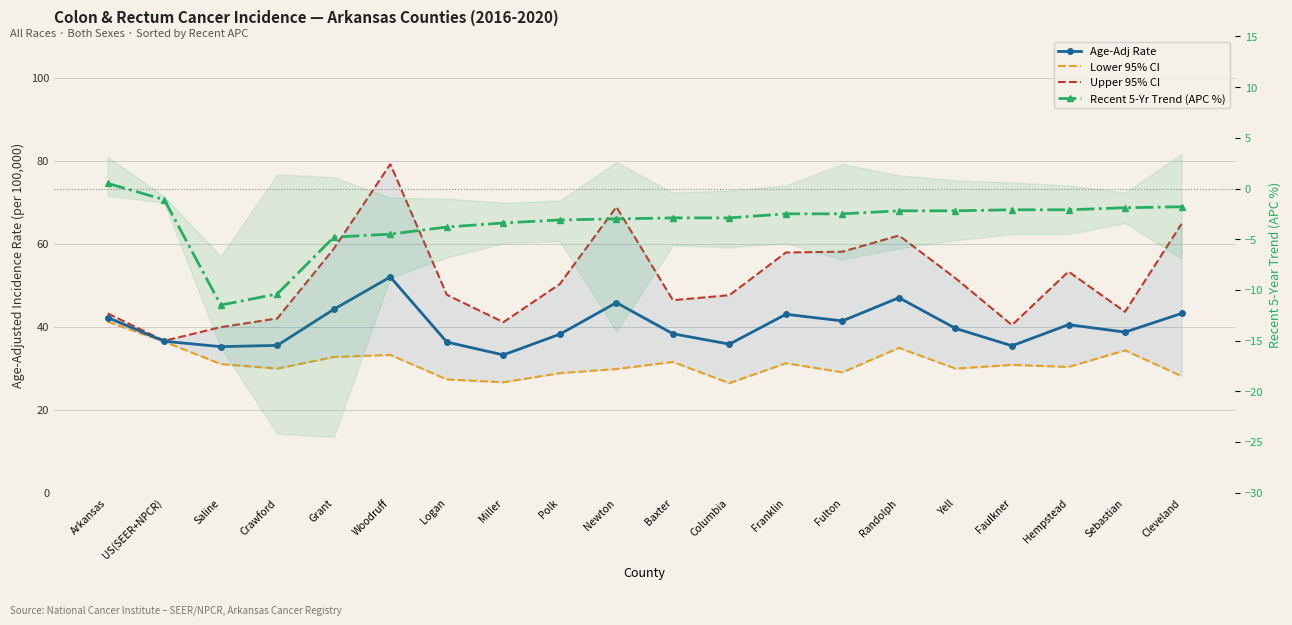

Which series has the largest range (max minus min)?

Upper 95% CI